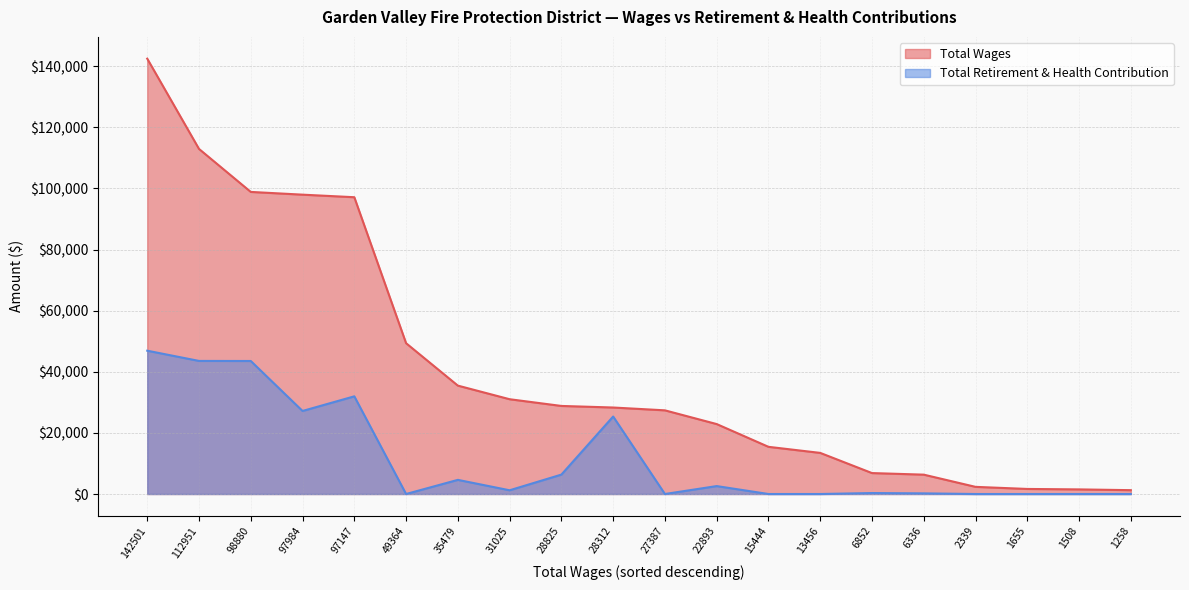

Does the chart have visible grid lines?

Yes